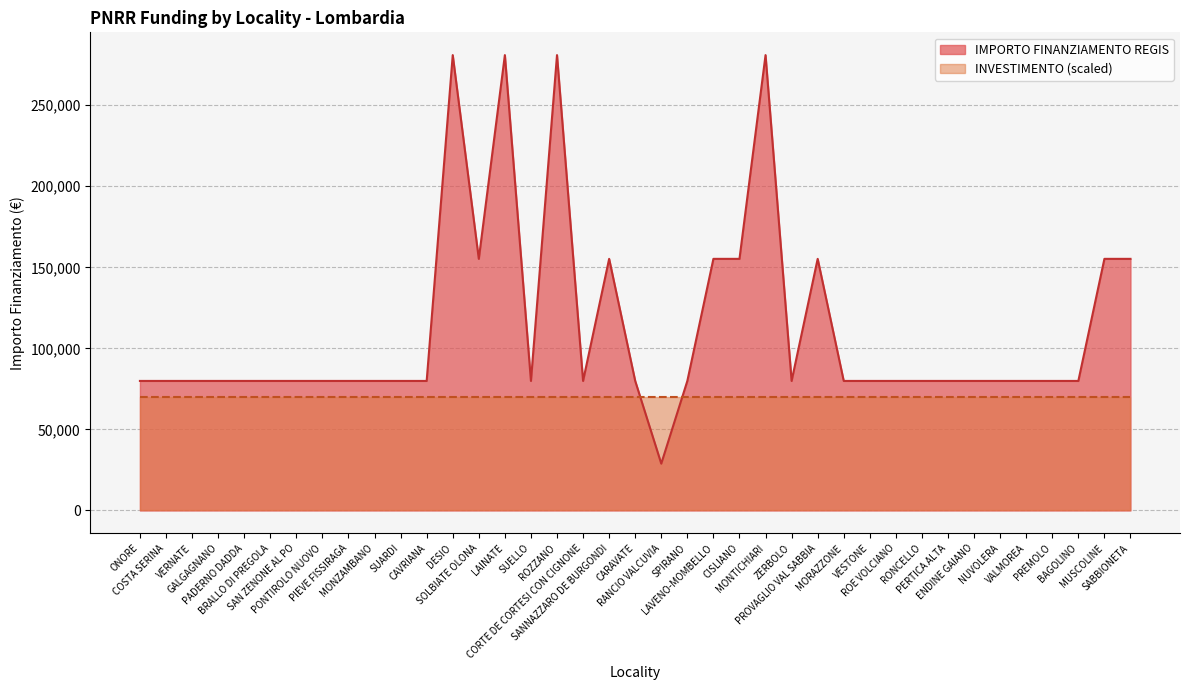

List the labels in order of value, smallest first.

RANCIO VALCUVIA, ONORE, COSTA SERINA, VERNATE, GALGAGNANO, PADERNO DADDA, BRALLO DI PREGOLA, SAN ZENONE AL PO, PONTIROLO NUOVO, PIEVE FISSIRAGA, MONZAMBANO, SUARDI, CAVRIANA, SUELLO, CORTE DE CORTESI CON CIGNONE, CARAVATE, SPIRANO, ZERBOLO, MORAZZONE, VESTONE, ROE VOLCIANO, RONCELLO, PERTICA ALTA, ENDINE GAIANO, NUVOLERA, VALMOREA, PREMOLO, BAGOLINO, SOLBIATE OLONA, SANNAZZARO DE BURGONDI, LAVENO-MOMBELLO, CISLIANO, PROVAGLIO VAL SABBIA, MUSCOLINE, SABBIONETA, DESIO, LAINATE, ROZZANO, MONTICHIARI